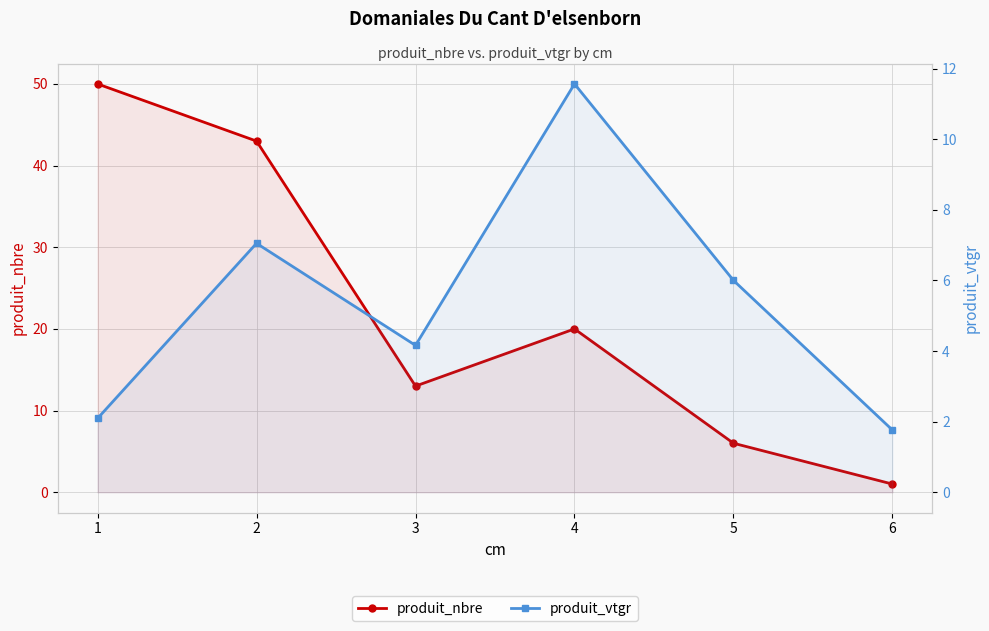

Reading left to right, what are all the values shown in this chart?

produit_nbre: 1=50.0	2=43.0	3=13.0	4=20.0	5=6.0	6=1.0
produit_vtgr: 1=2.1	2=7.1	3=4.2	4=11.6	5=6.0	6=1.8